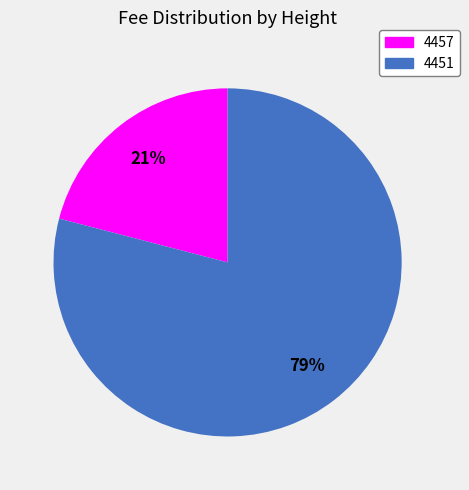

The 4451 slice represents 79% of the pie. True or false?

True